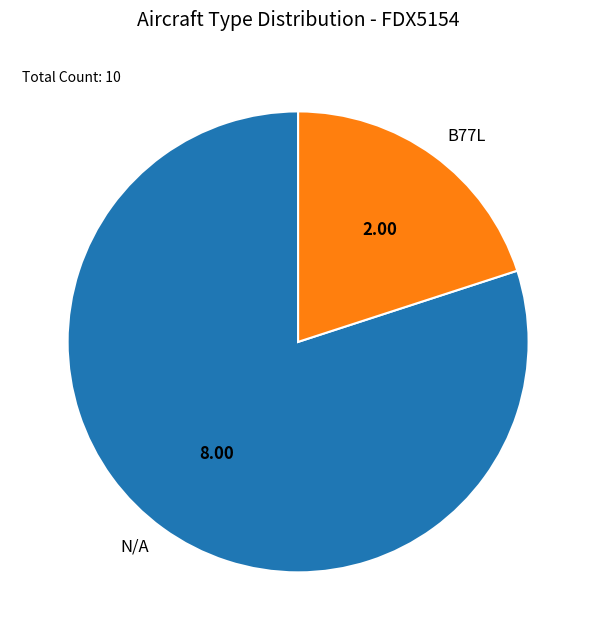

Combined, do N/A and B77L account for over 50%?

Yes